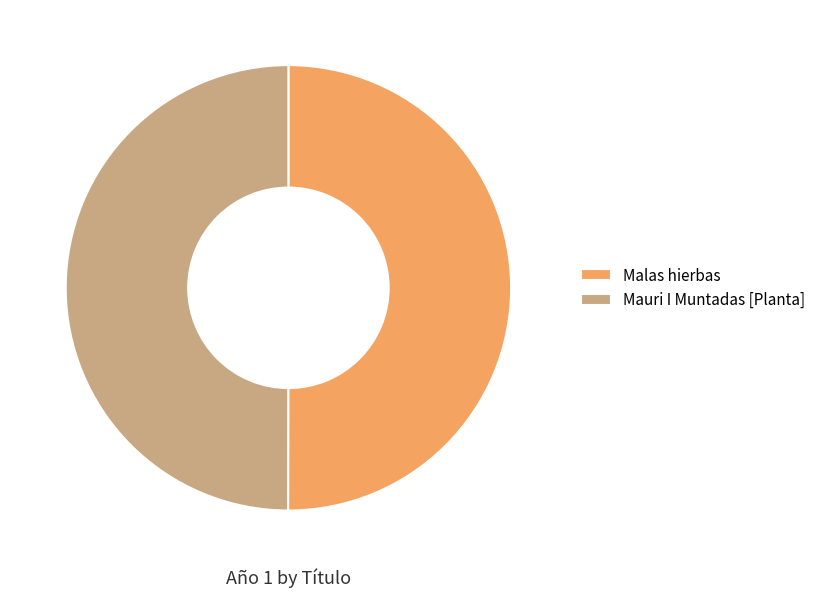

Approximately how many times larger is the value at Malas hierbas compared to Mauri I Muntadas [Planta]?

1.0